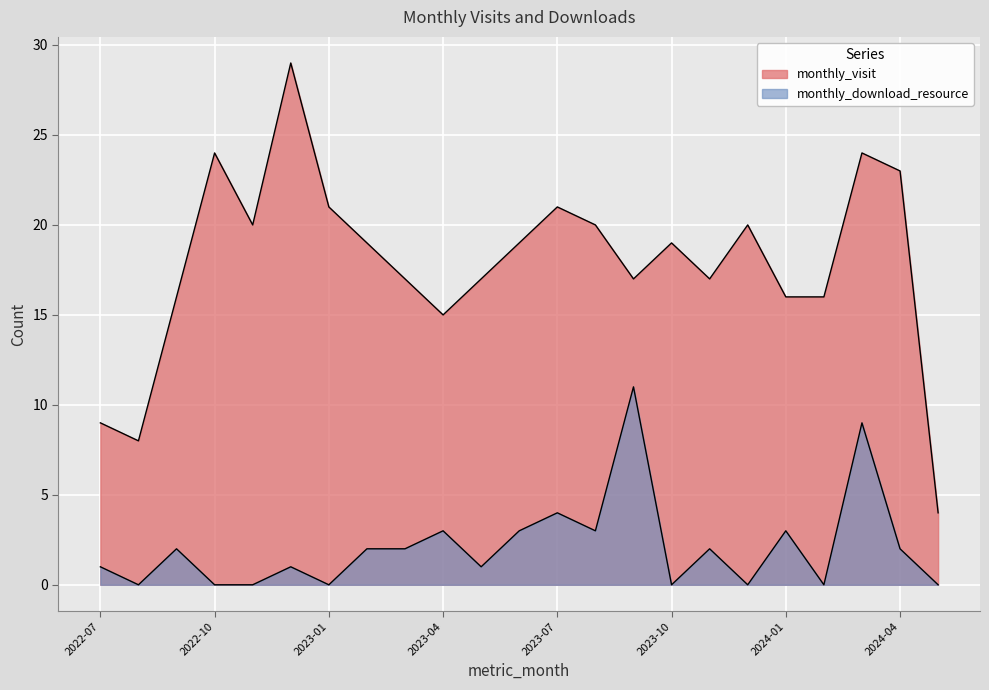

How many data points does each series have?

23